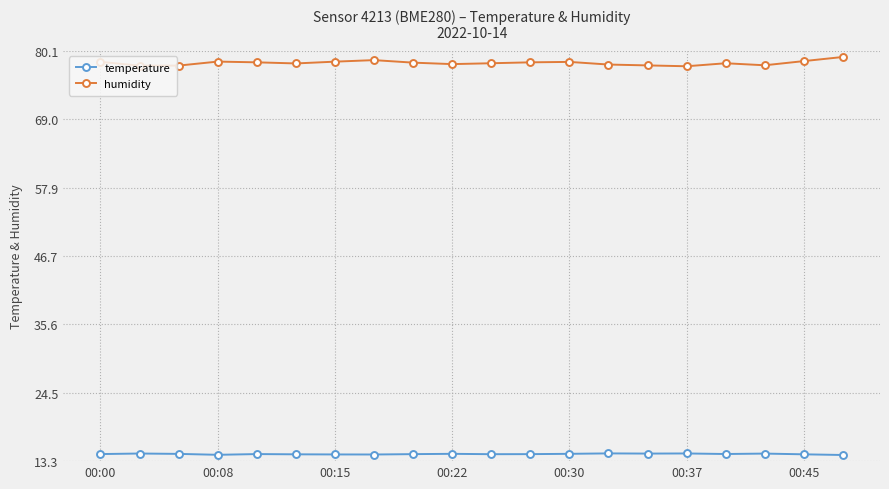

What is the greatest value displayed?

79.1